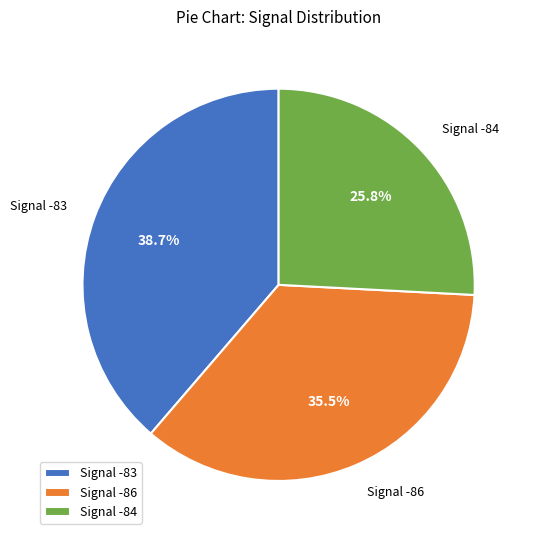

Which slice is the smallest?

Signal -84